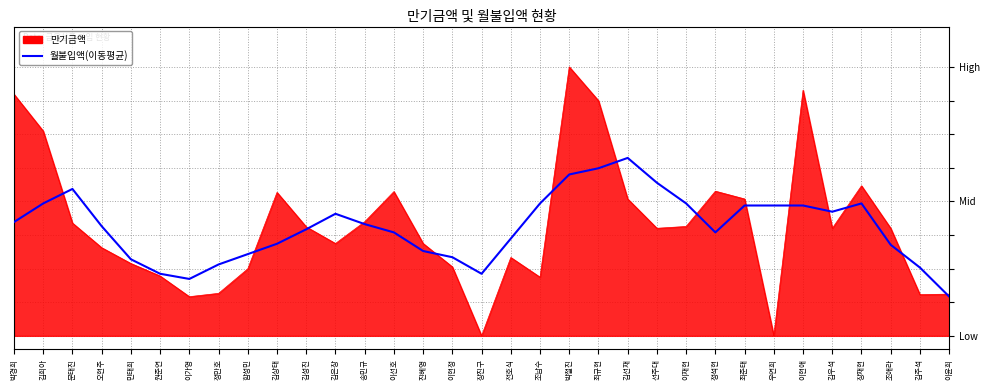

Is it true that the value at 이선호 is 0.4?

True